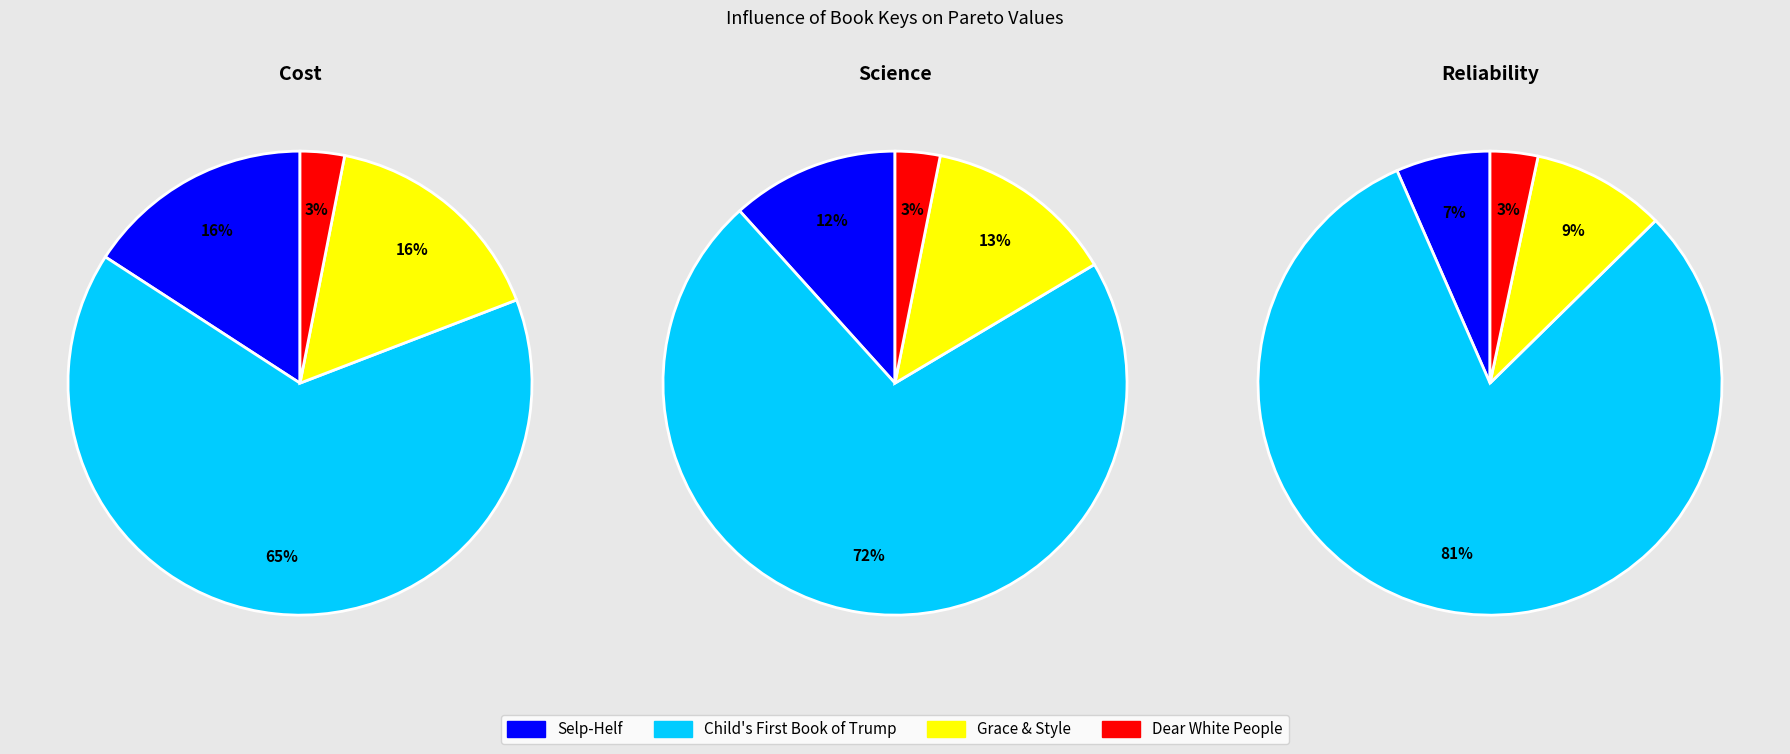

Rank the categories by value from highest to lowest.

Child's First Book of Trump, Grace & Style, Selp-Helf, Dear White People